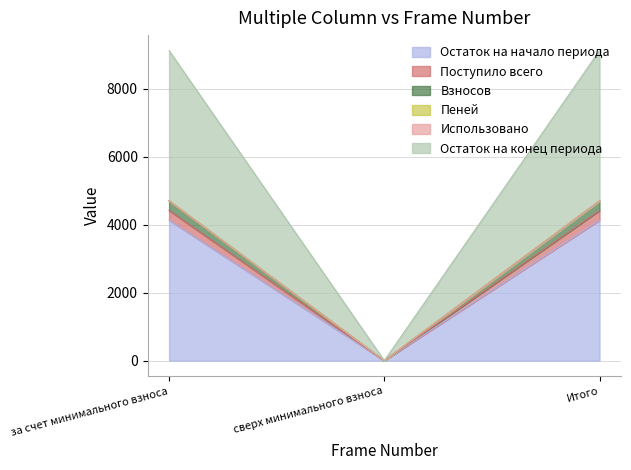

What position from the left is сверх минимального взноса?

2